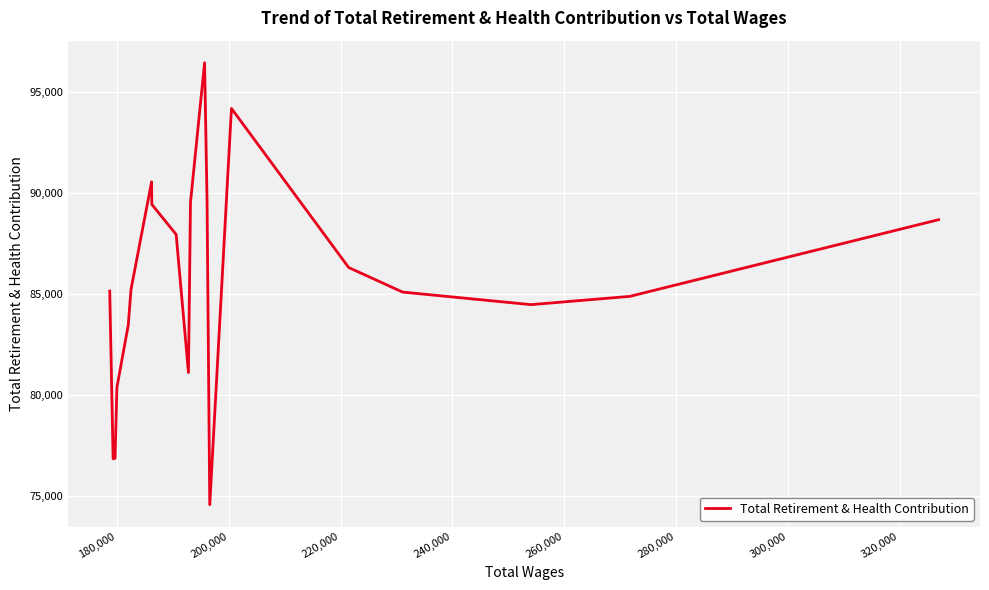

What is the minimum value shown in the chart?

74566